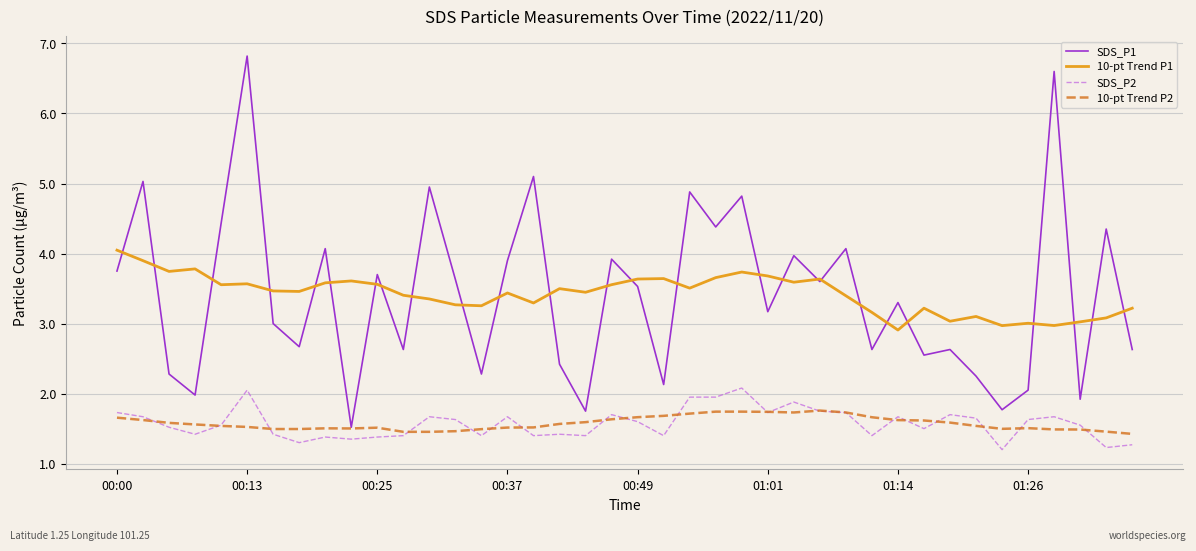

Does the chart display data point markers on the line(s)?

No